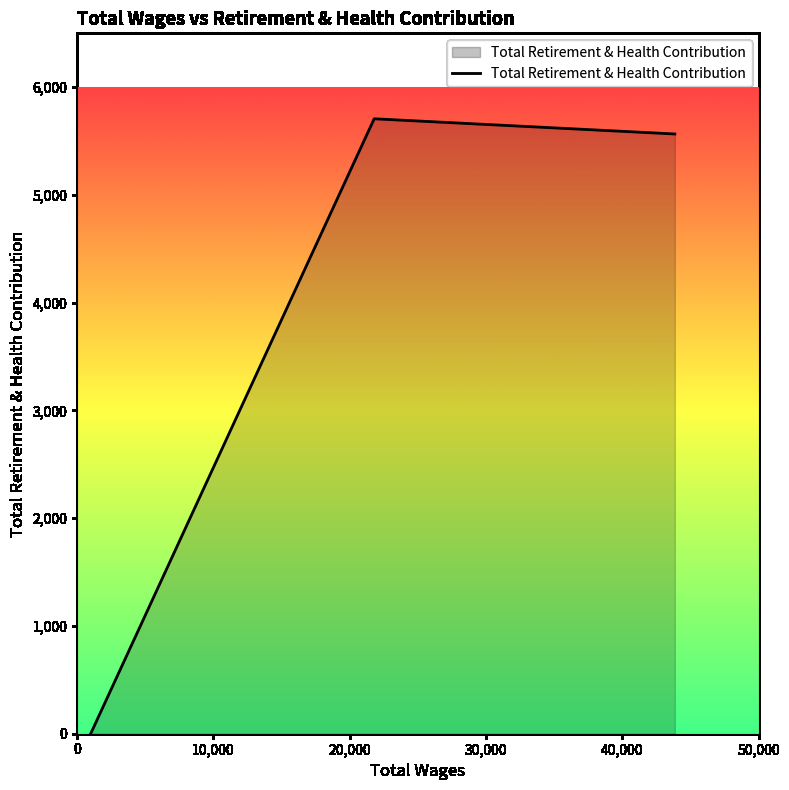

Reading left to right, what are all the values shown in this chart?

0	5707	5566